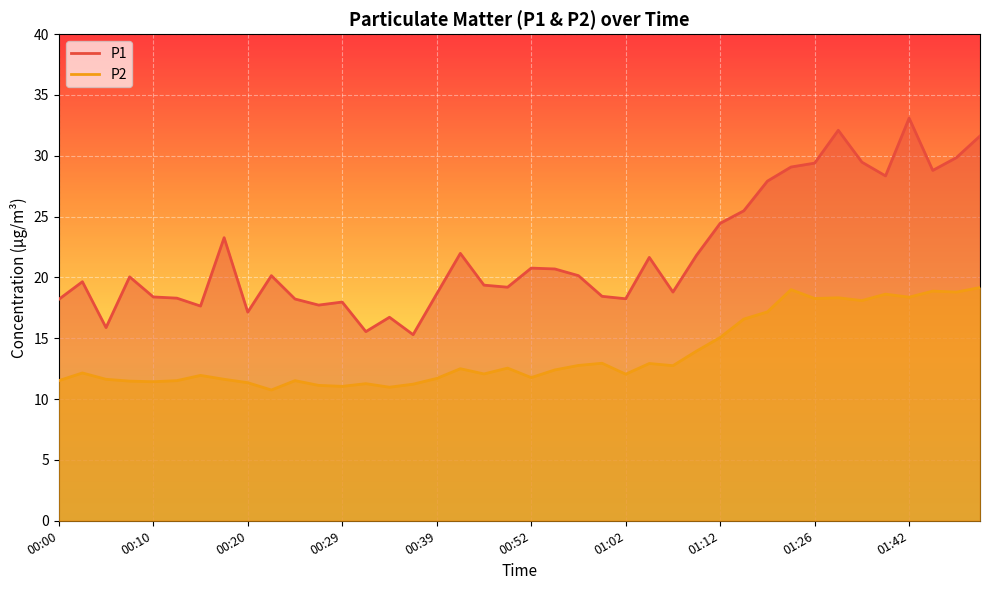

At which category is the sum across all series the highest?

01:42